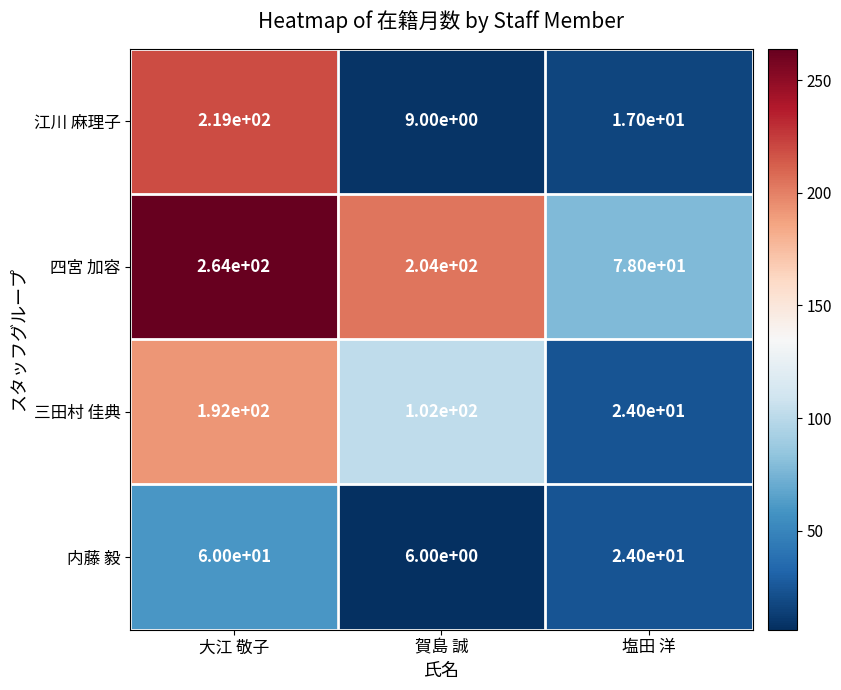

What is the total value across all series at 大江 敬子?

735